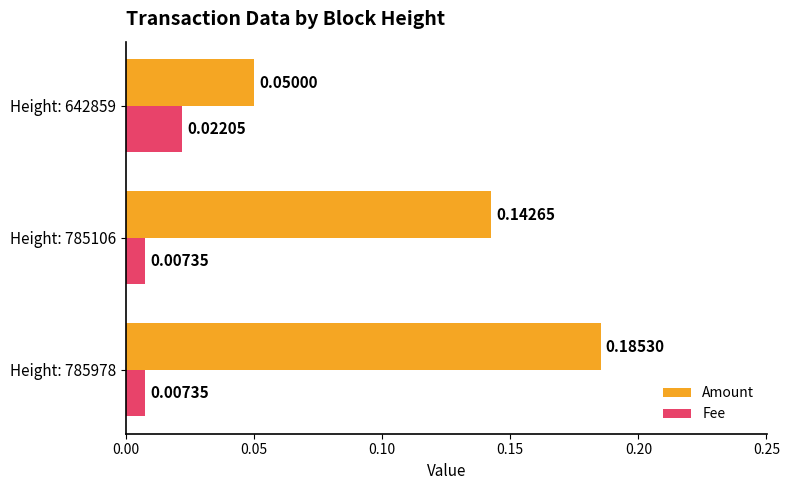

At how many categories does at least one series exceed 0?

3